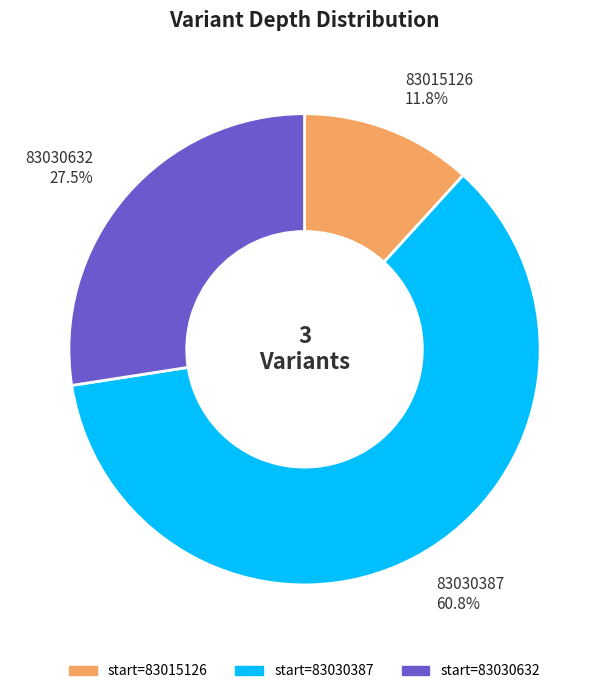

What is the largest slice in the pie chart?

83030387